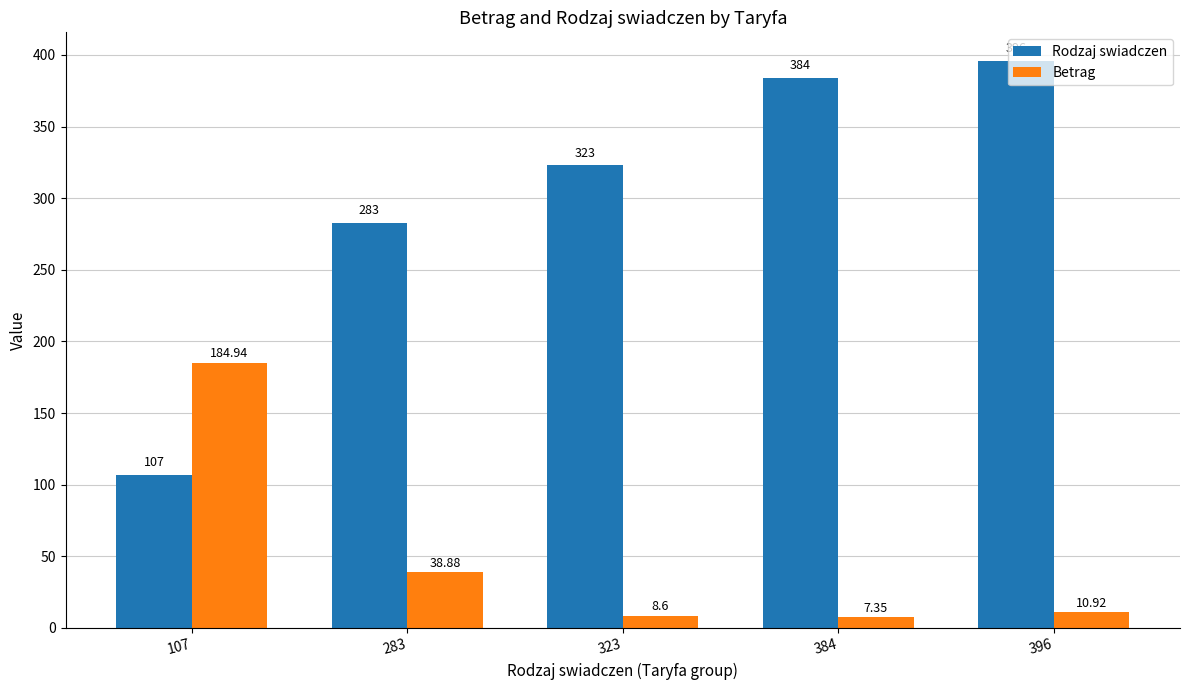

List the labels in order of Rodzaj swiadczen value, largest first.

396, 384, 323, 283, 107